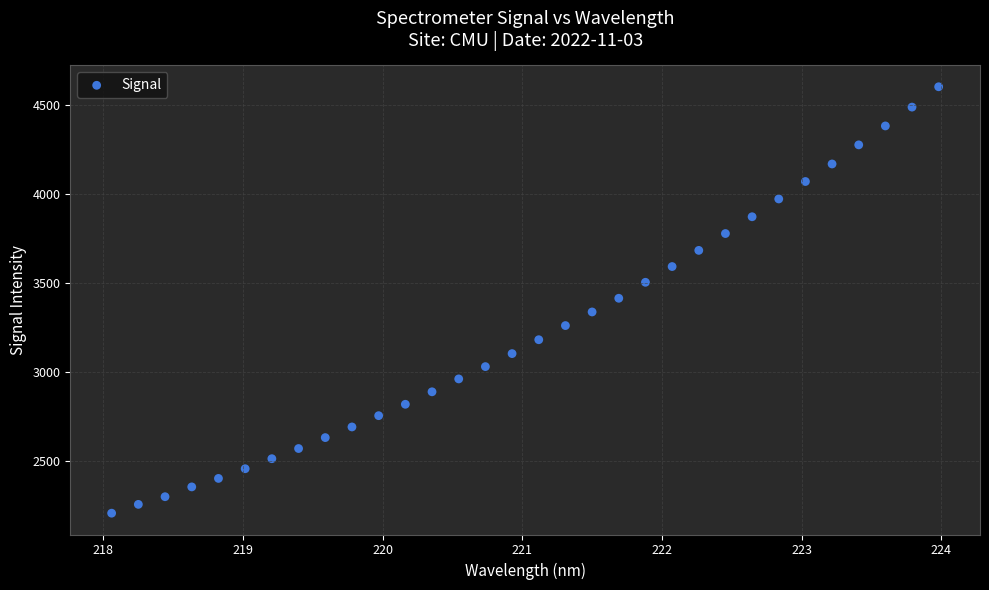

What is the range of X values (max minus min)?

5.9